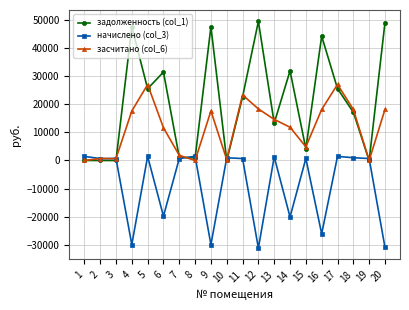

Where does the задолженность (col_1) series first go above 22631?

4